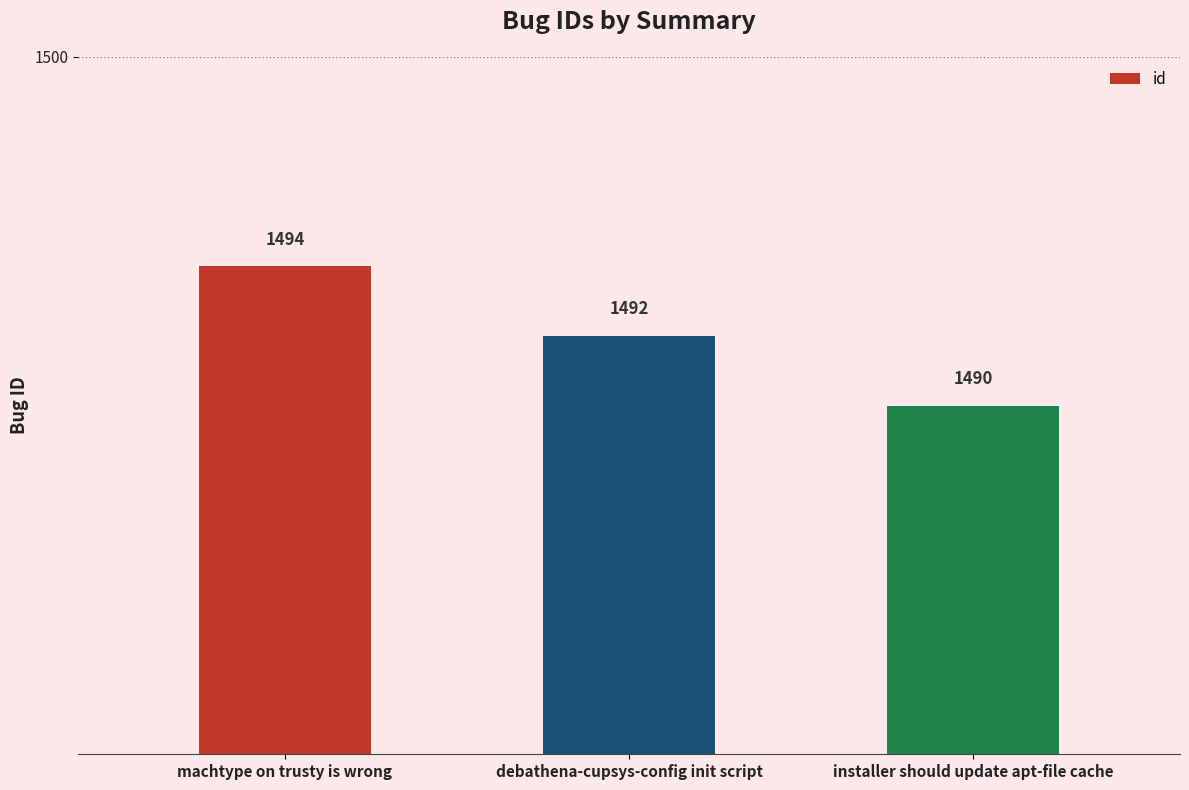

At which category does the chart reach its minimum across all series?

installer should update apt-file cache